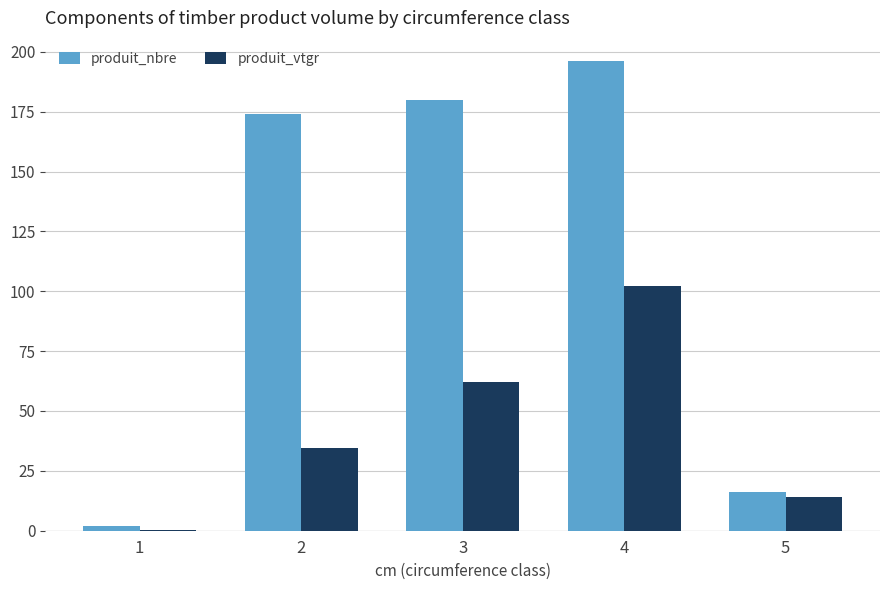

At which category is the sum across all series the highest?

4